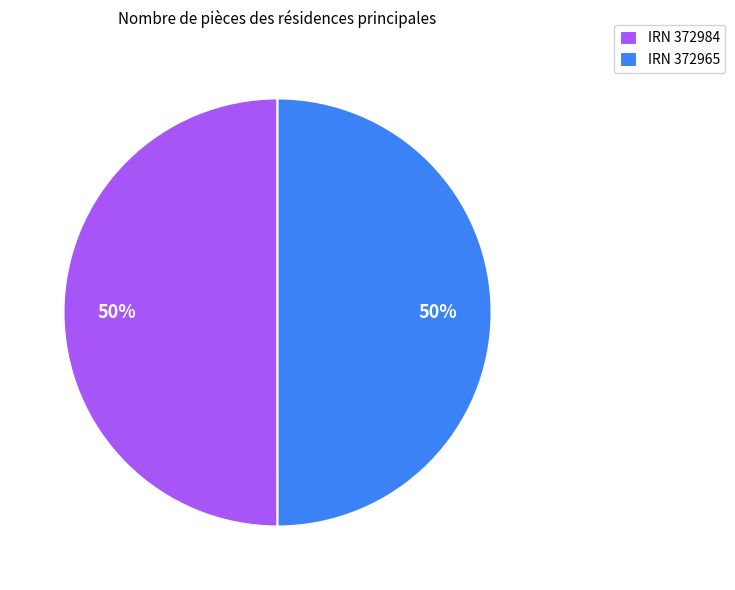

Do IRN 372965 and IRN 372984 together represent more than half of the pie?

Yes